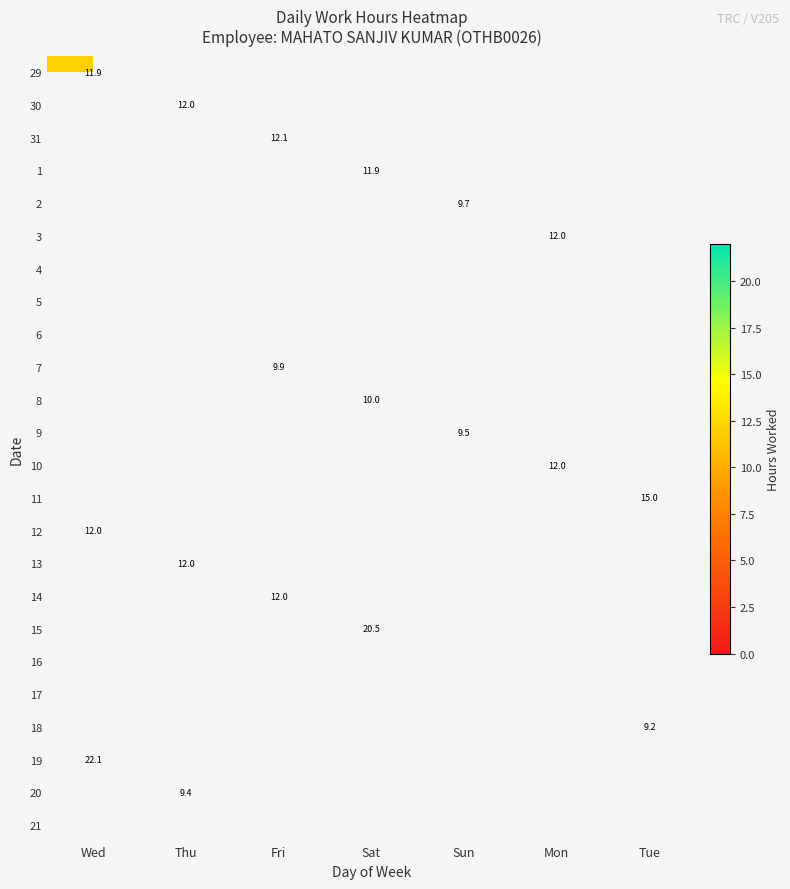

True or false: 5 has a value of 0.0 at Wed.

True